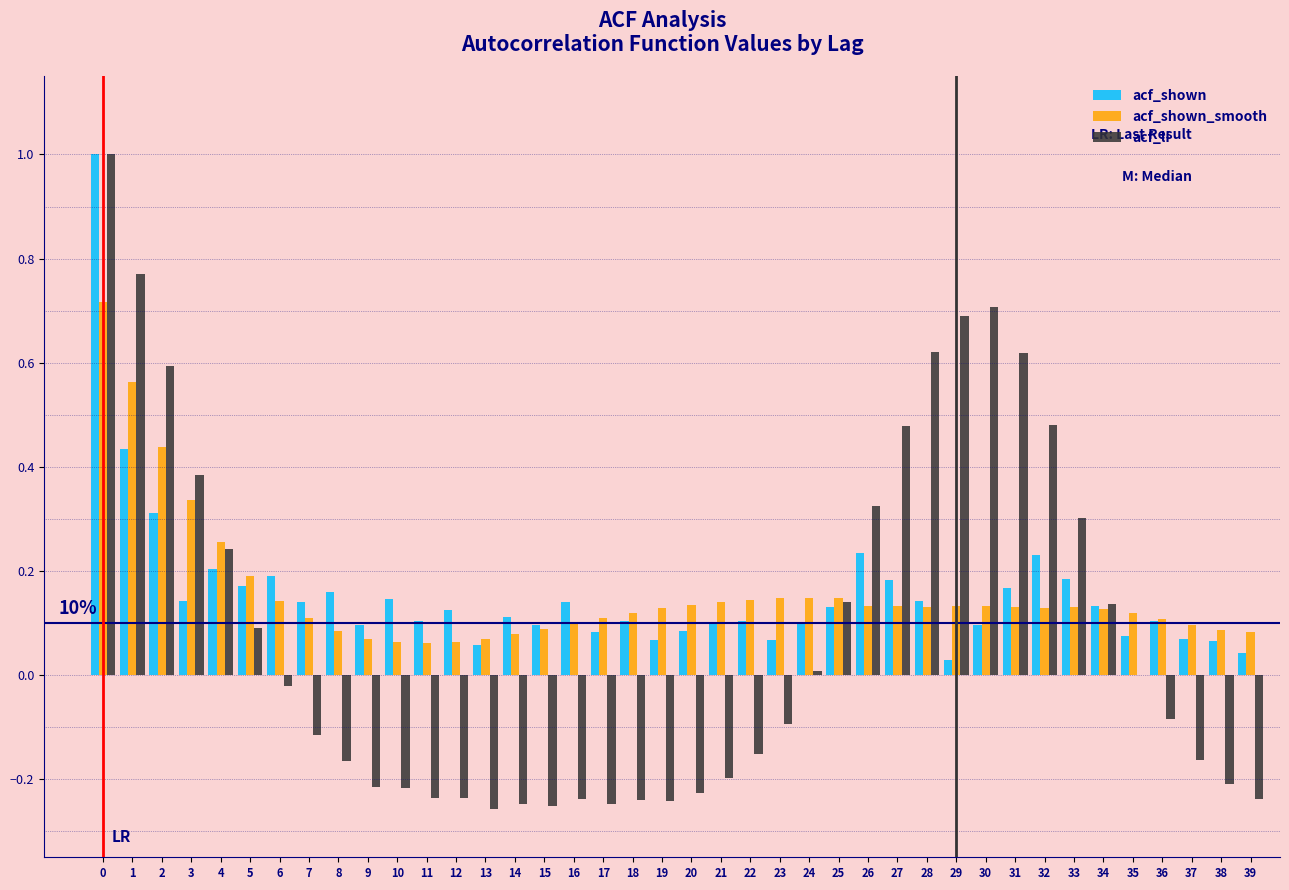

Is the value of acf_shown at 9 greater than the value of acf_li at 38?

Yes